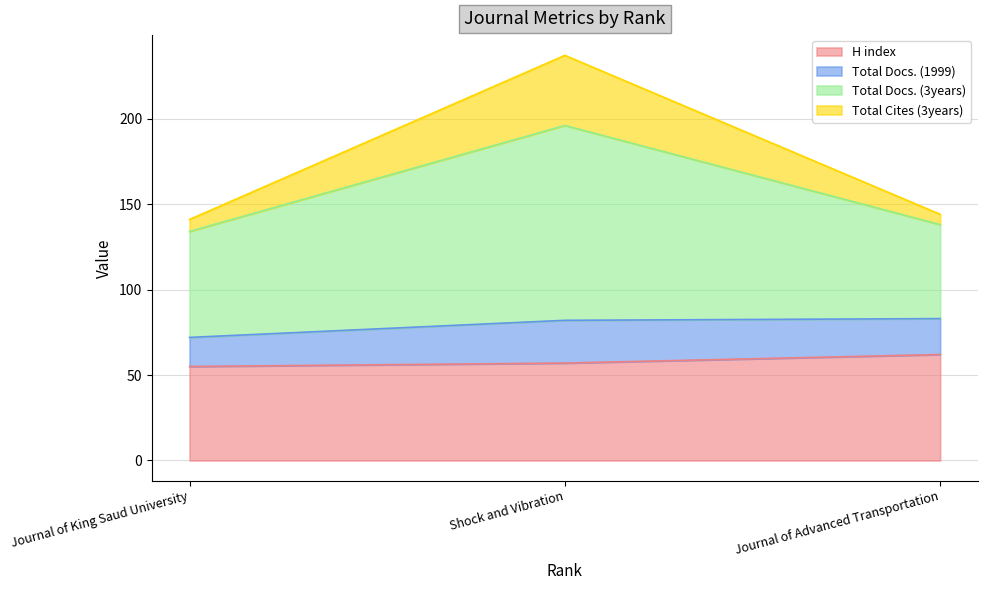

What position from the right is Shock and Vibration?

2